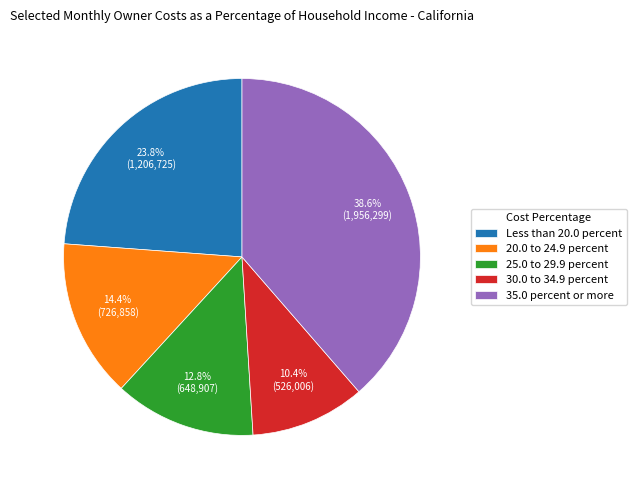

How many segments does this pie chart have?

5